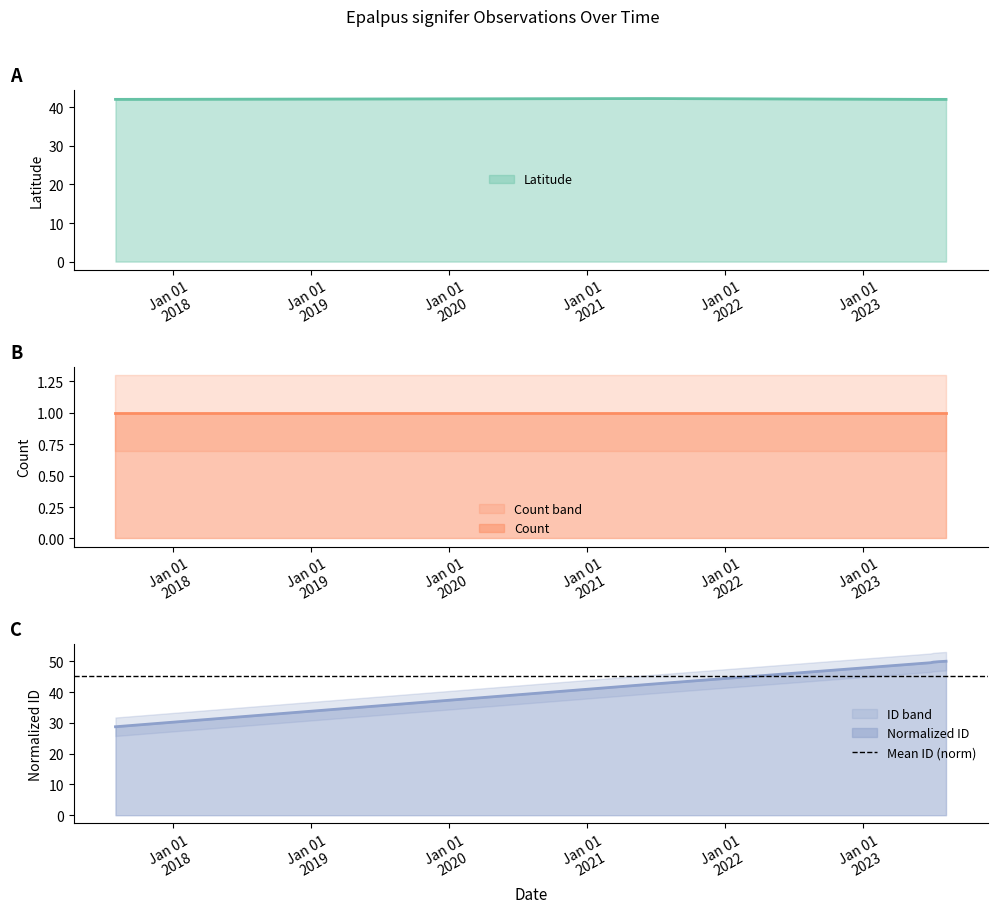

The value of ID at 2023-06-29 is 27.8. True or false?

False